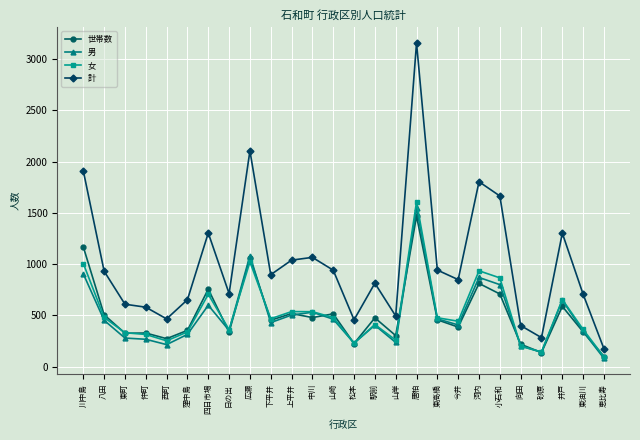

What is the average value of the 計 series?

1009